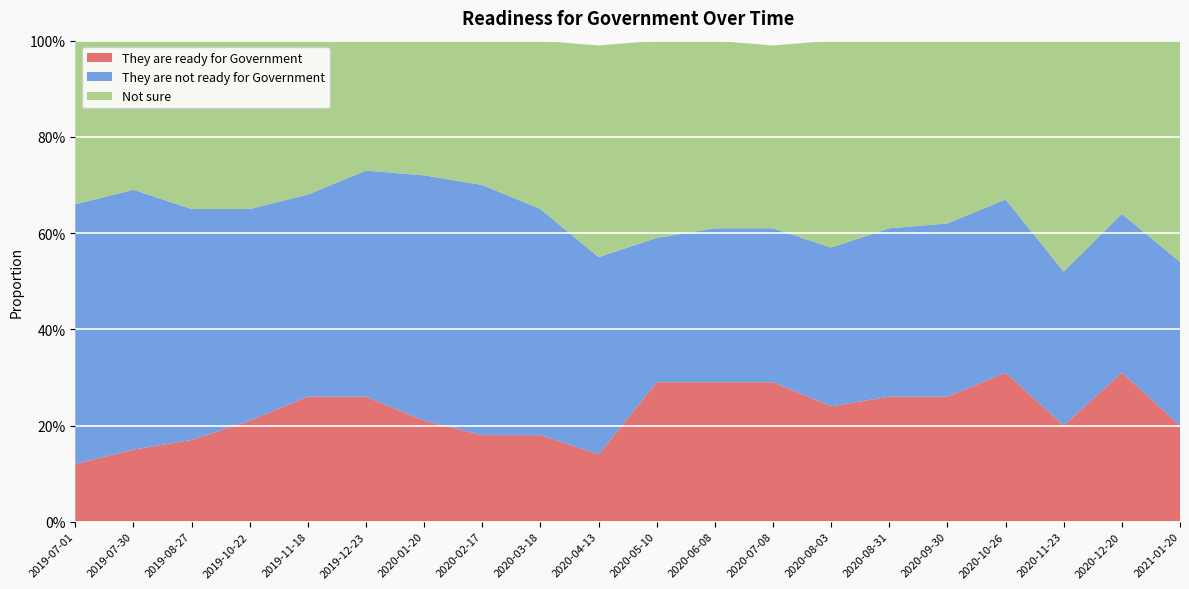

Reading left to right, transcribe all the data shown in this chart.

They are ready for Government: 2019-07-01=0.1	2019-07-30=0.1	2019-08-27=0.2	2019-10-22=0.2	2019-11-18=0.3	2019-12-23=0.3	2020-01-20=0.2	2020-02-17=0.2	2020-03-18=0.2	2020-04-13=0.1	2020-05-10=0.3	2020-06-08=0.3	2020-07-08=0.3	2020-08-03=0.2	2020-08-31=0.3	2020-09-30=0.3	2020-10-26=0.3	2020-11-23=0.2	2020-12-20=0.3	2021-01-20=0.2
They are not ready for Government: 2019-07-01=0.5	2019-07-30=0.5	2019-08-27=0.5	2019-10-22=0.4	2019-11-18=0.4	2019-12-23=0.5	2020-01-20=0.5	2020-02-17=0.5	2020-03-18=0.5	2020-04-13=0.4	2020-05-10=0.3	2020-06-08=0.3	2020-07-08=0.3	2020-08-03=0.3	2020-08-31=0.3	2020-09-30=0.4	2020-10-26=0.4	2020-11-23=0.3	2020-12-20=0.3	2021-01-20=0.3
Not sure: 2019-07-01=0.3	2019-07-30=0.3	2019-08-27=0.3	2019-10-22=0.3	2019-11-18=0.3	2019-12-23=0.3	2020-01-20=0.3	2020-02-17=0.3	2020-03-18=0.3	2020-04-13=0.4	2020-05-10=0.4	2020-06-08=0.4	2020-07-08=0.4	2020-08-03=0.4	2020-08-31=0.4	2020-09-30=0.4	2020-10-26=0.3	2020-11-23=0.5	2020-12-20=0.4	2021-01-20=0.5